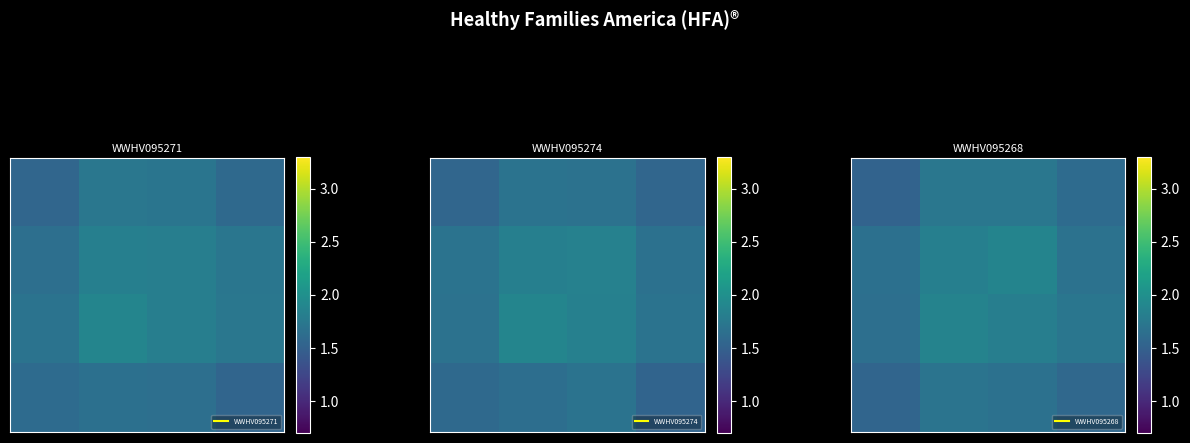

At which category is the sum across all series the highest?

1